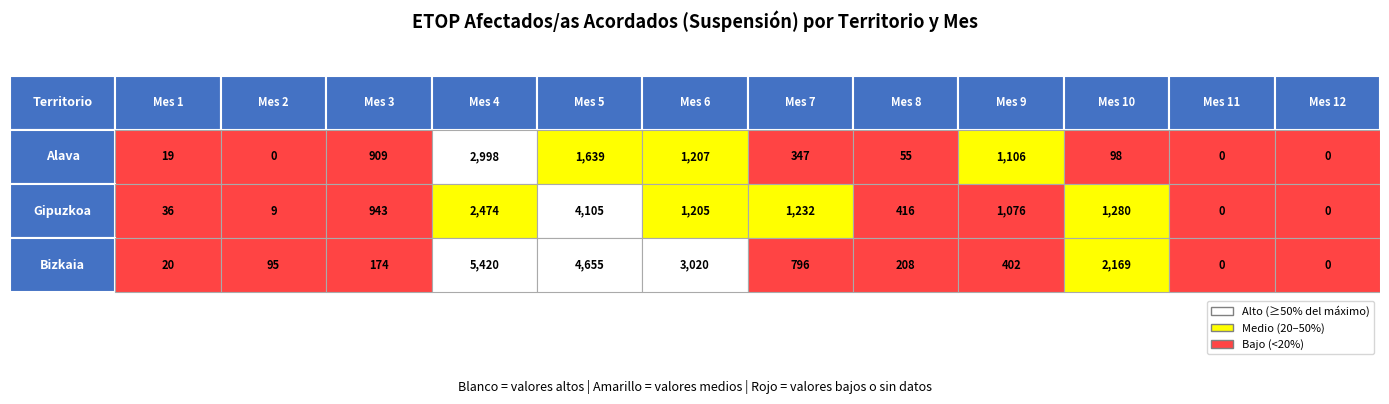

At which label does Bizkaia reach its minimum?

10